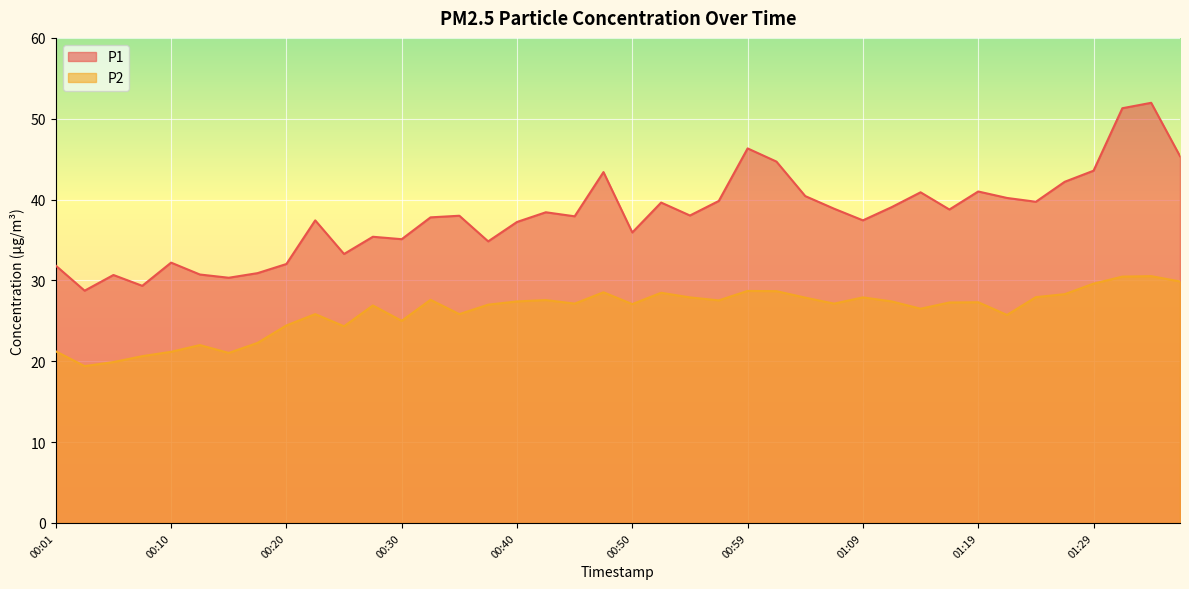

True or false: P2 has more than 0 points higher than both neighbors.

True